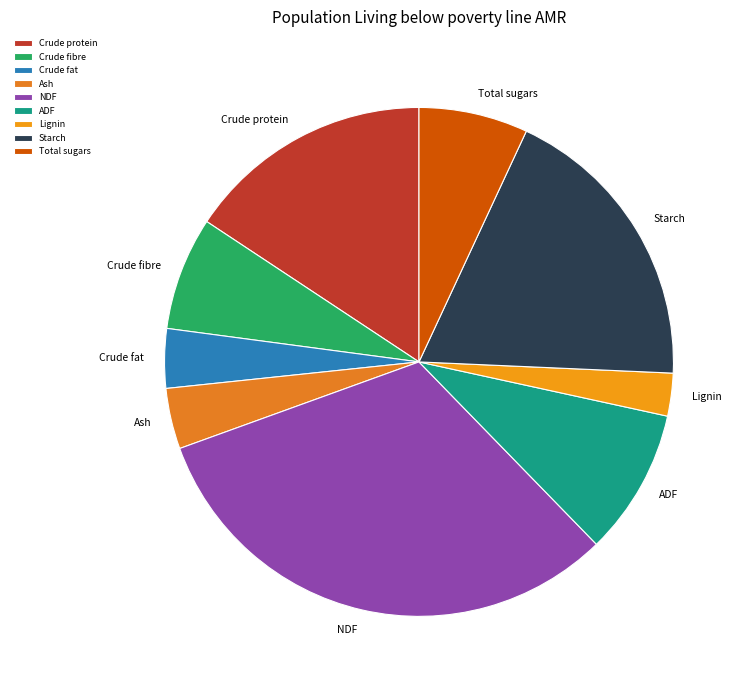

Do ADF and Starch together represent more than half of the pie?

No